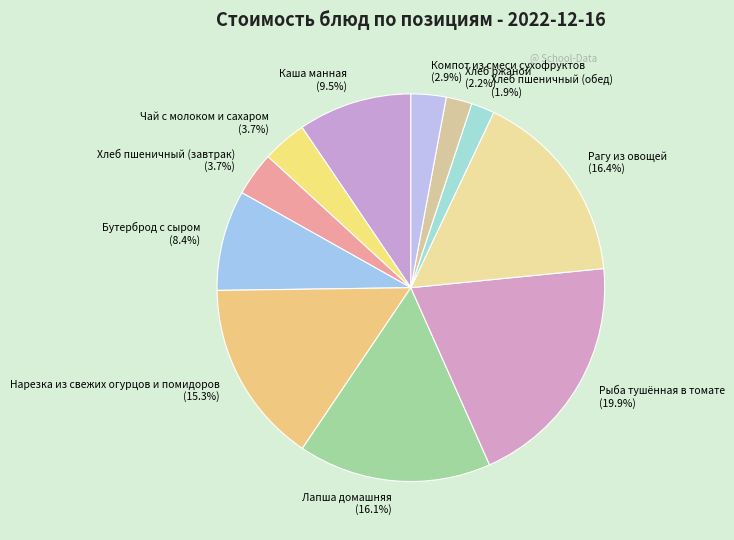

Which has a higher value, Каша манная or Бутерброд с сыром?

Каша манная